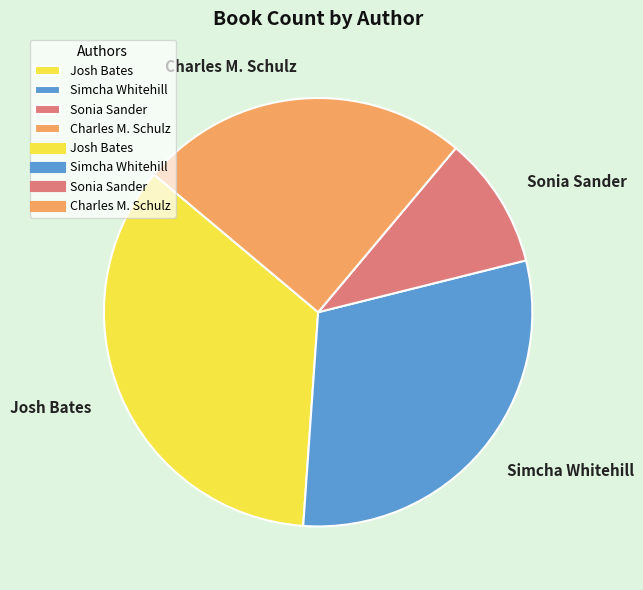

Does any single category account for the majority?

No